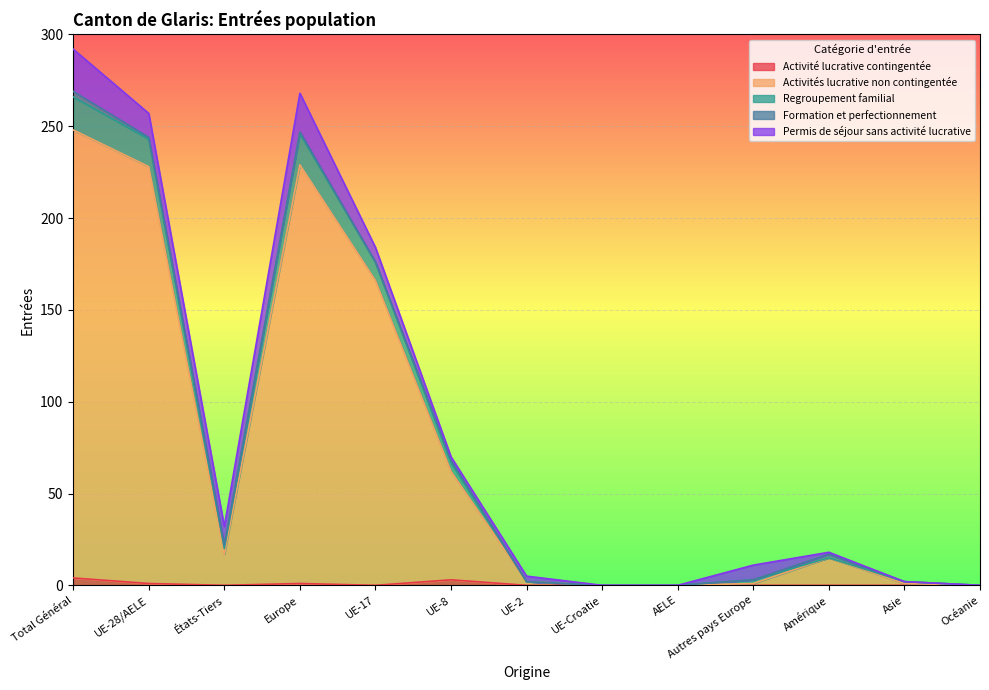

What is the difference between the second highest and minimum values in the Activité lucrative contingentée series?

3